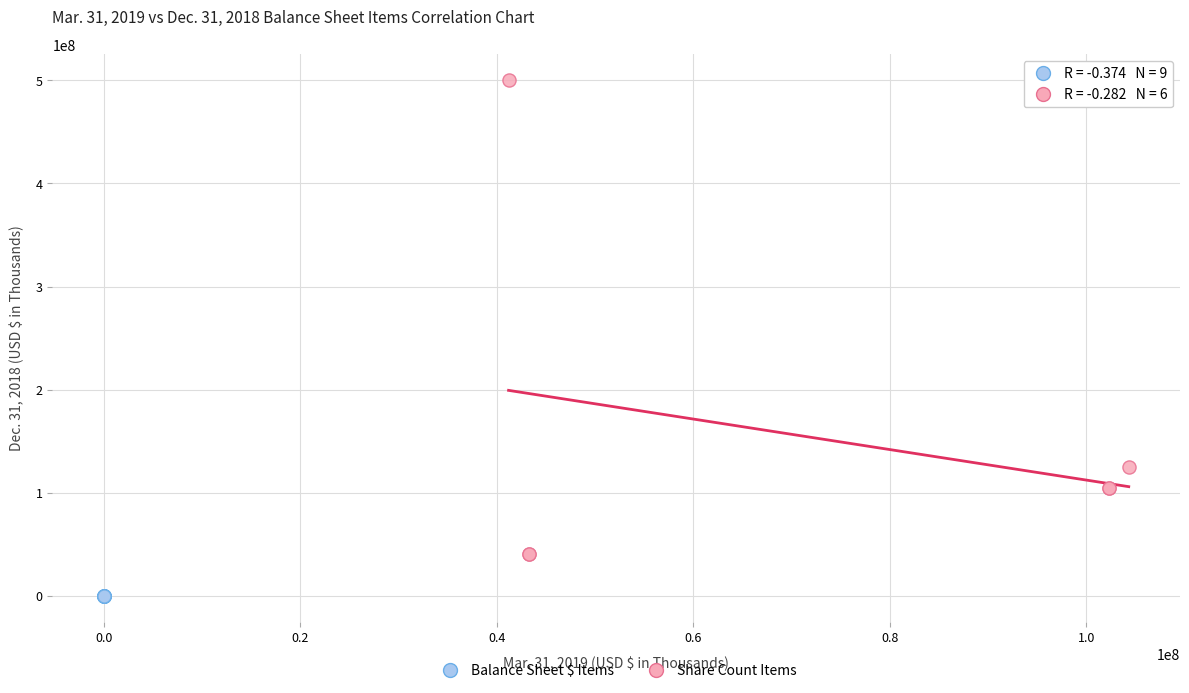

Which series has the largest Y range (max minus min)?

Share Count Items